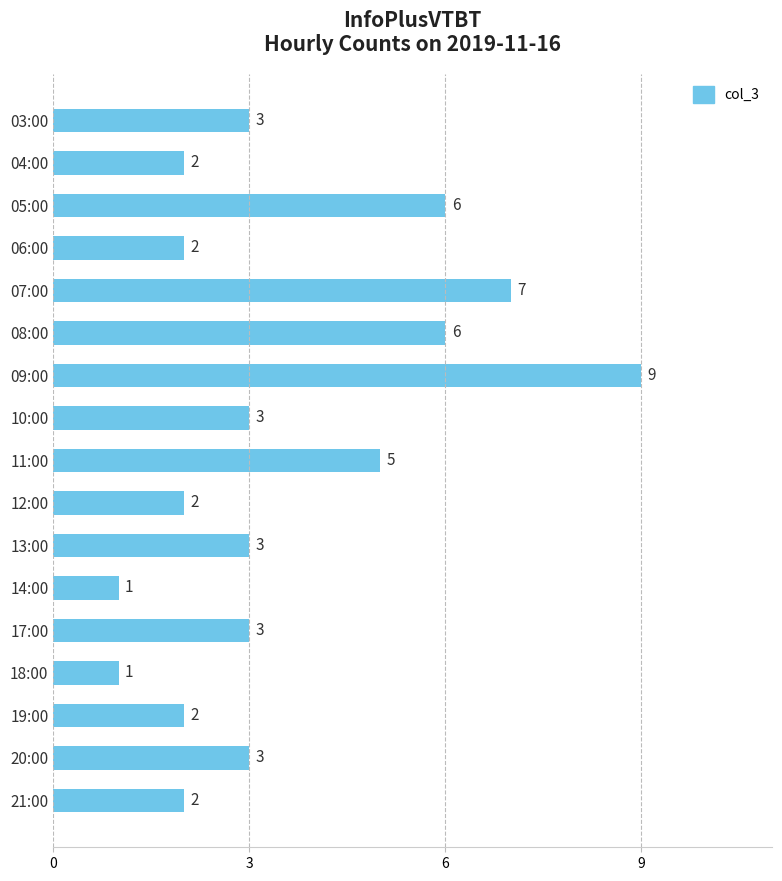

Reading top to bottom, extract all data points from this chart.

3	2	6	2	7	6	9	3	5	2	3	1	3	1	2	3	2